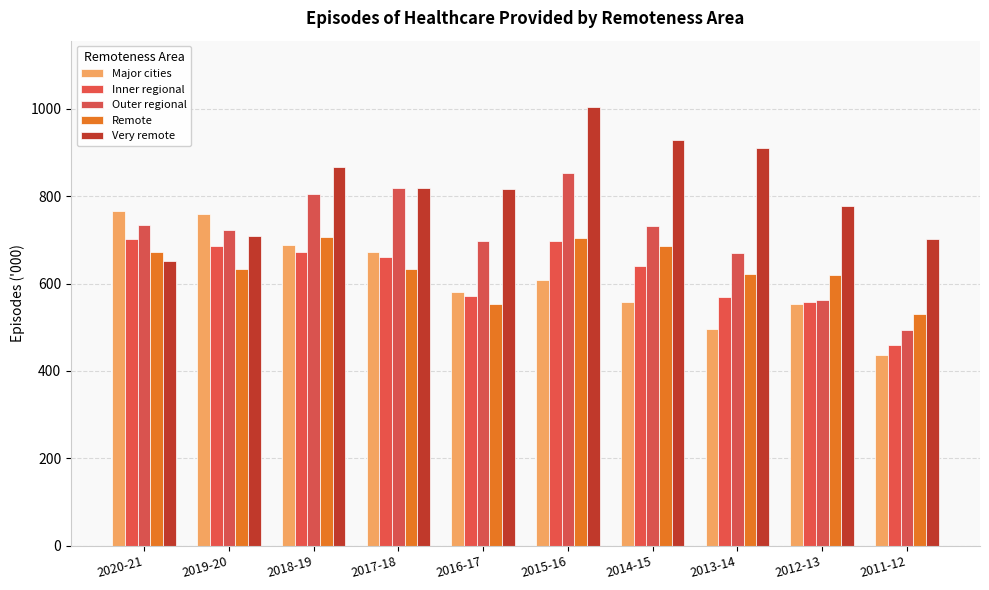

Is it true that Very remote equals 333 at 2015-16?

False